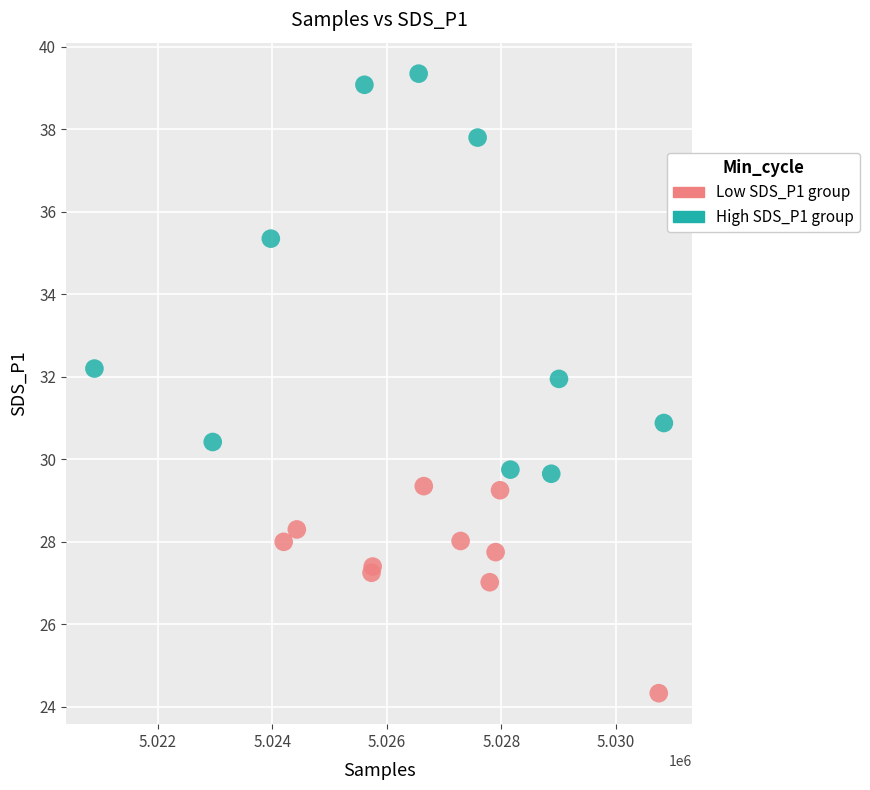

Which series reaches the minimum Y coordinate?

Low SDS_P1 group